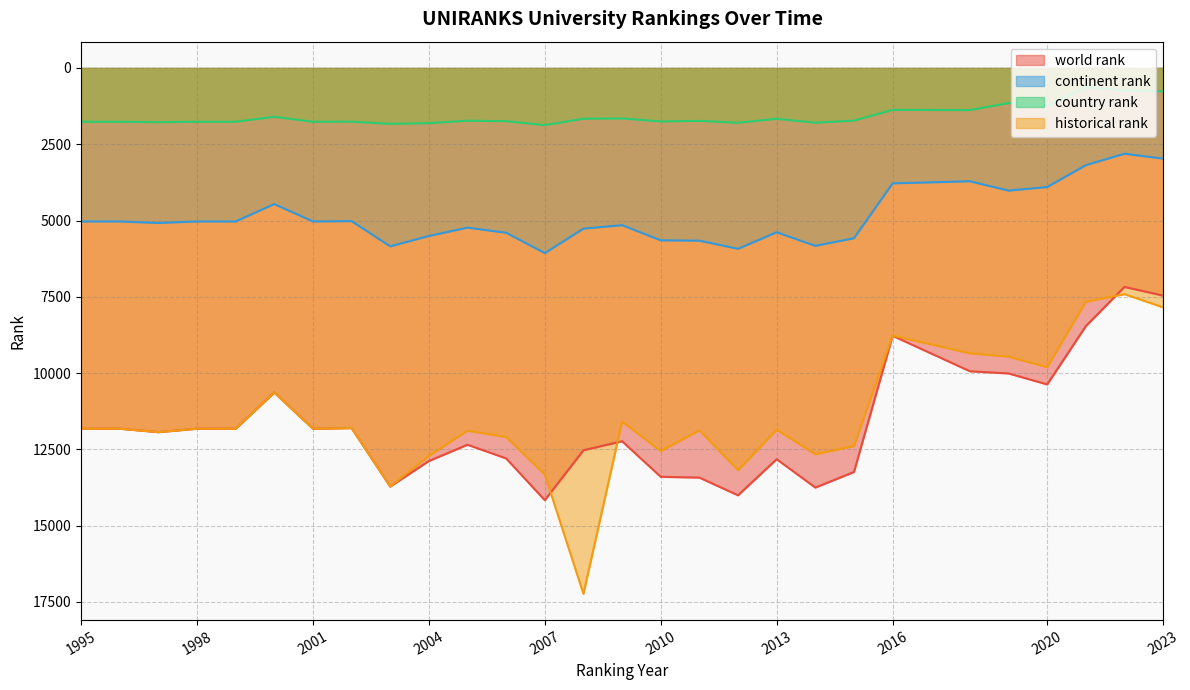

Reading right to left, list all the values displayed in this chart.

world rank: 7462.0	7177.0	8463.0	10372.0	10013.0	9941.0	8779.0	13244.0	13753.0	12824.0	14007.0	13427.0	13401.0	12235.0	12531.0	14168.0	12798.0	12349.0	12884.0	13719.0	11802.0	11823.0	10637.0	11823.0	11823.0	11936.0	11823.0	11823.0
continent rank: 2972.0	2811.0	3186.0	3903.0	4020.0	3714.0	3782.0	5581.0	5831.0	5385.0	5928.0	5661.0	5649.0	5153.0	5267.0	6068.0	5401.0	5233.0	5508.0	5847.0	5020.0	5031.0	4461.0	5031.0	5031.0	5081.0	5031.0	5031.0
country rank: 765.0	737.0	641.0	1238.0	1149.0	1381.0	1374.0	1726.0	1793.0	1667.0	1795.0	1734.0	1753.0	1655.0	1664.0	1874.0	1743.0	1729.0	1809.0	1832.0	1759.0	1763.0	1601.0	1763.0	1763.0	1777.0	1763.0	1763.0
historical rank: 7847.5	7413.0	7663.0	9804.5	9461.5	9352.5	8771.5	12394.5	12660.5	11856.0	13185.5	11877.0	12558.0	11591.5	17236.0	13326.0	12098.0	11887.5	12716.0	13719.0	11802.0	11823.0	10637.0	11823.0	11823.0	11936.0	11823.0	11823.0